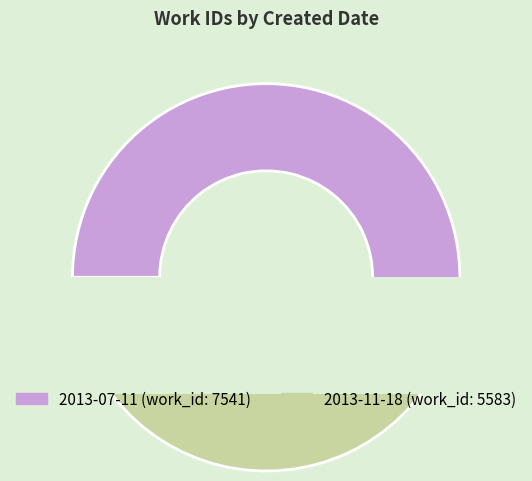

To the nearest percent, what percentage of the pie is 2013-11-18?

43%